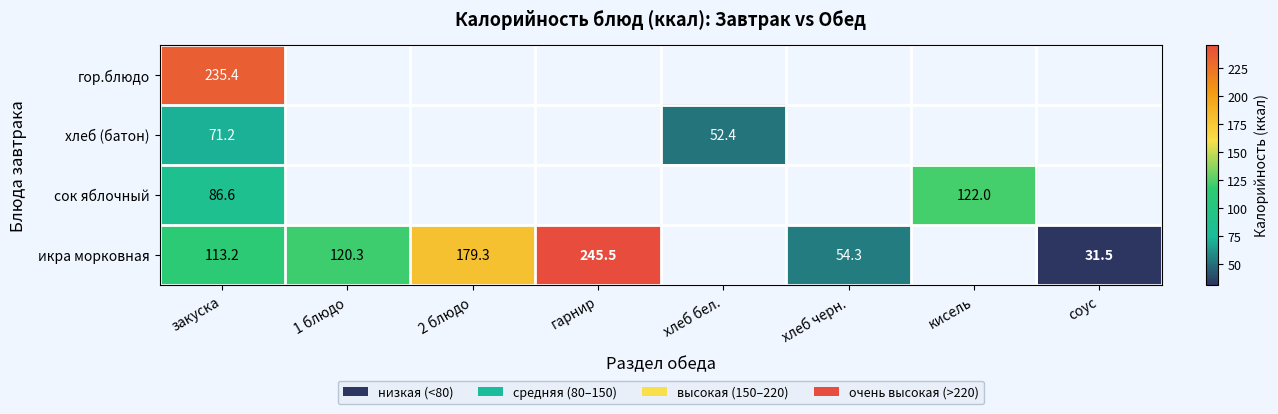

At how many categories does at least one series exceed 218?

2